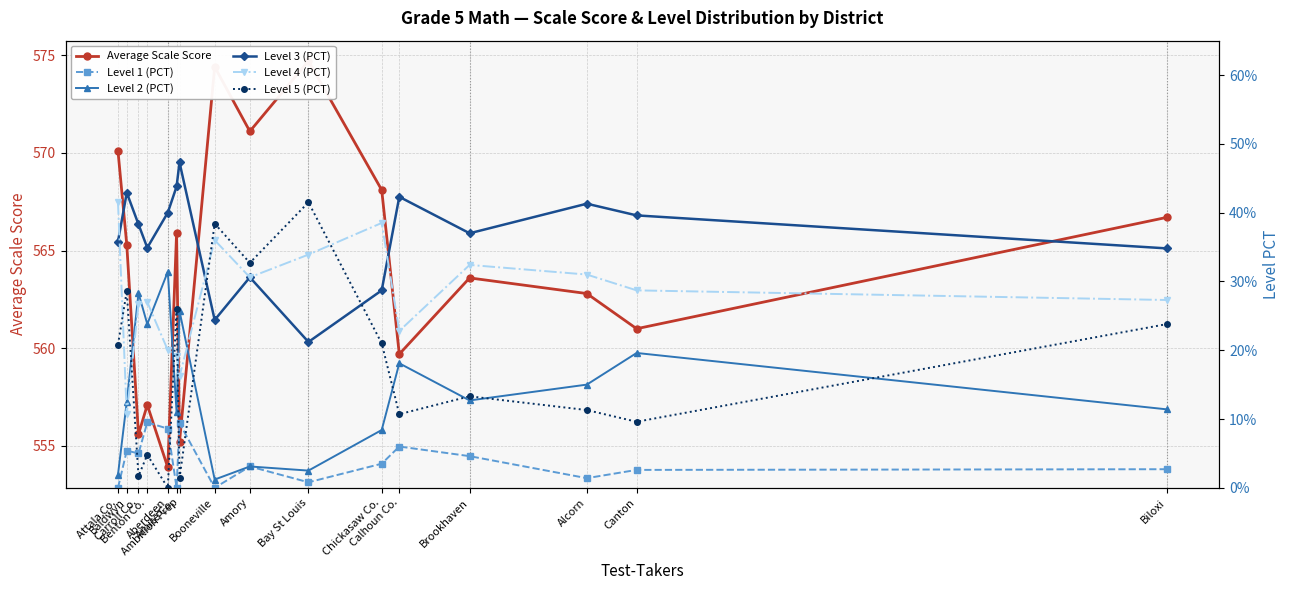

What is the sum of all Level 4 (PCT) values?

4.4